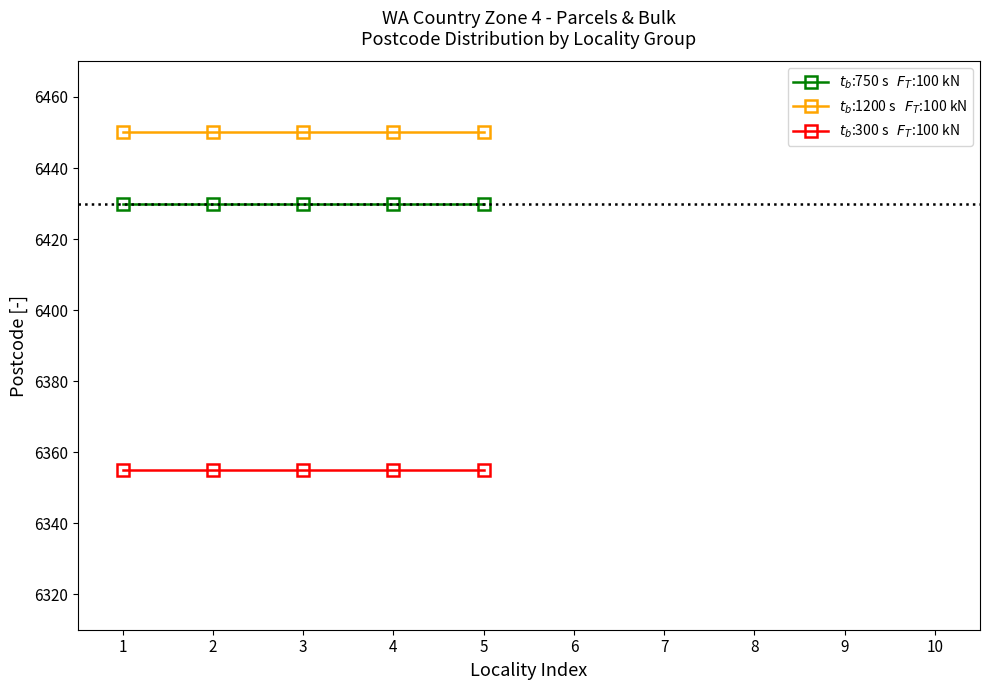

What is the spread (max minus min) of values at 5?

95